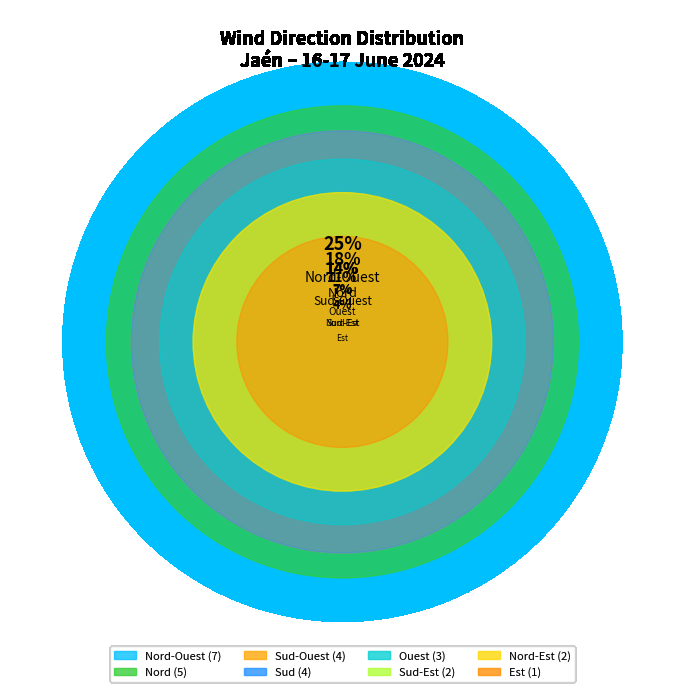

How many segments does this pie chart have?

8